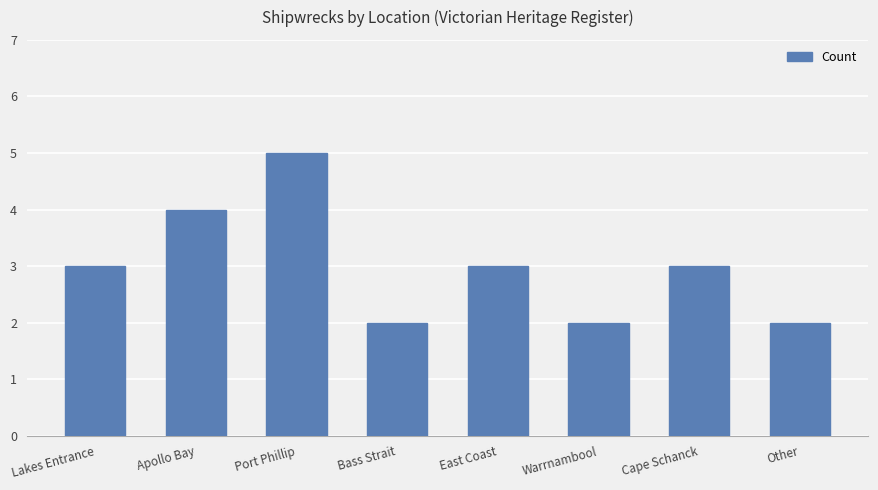

Reading right to left, what are all the values shown in this chart?

2	3	2	3	2	5	4	3